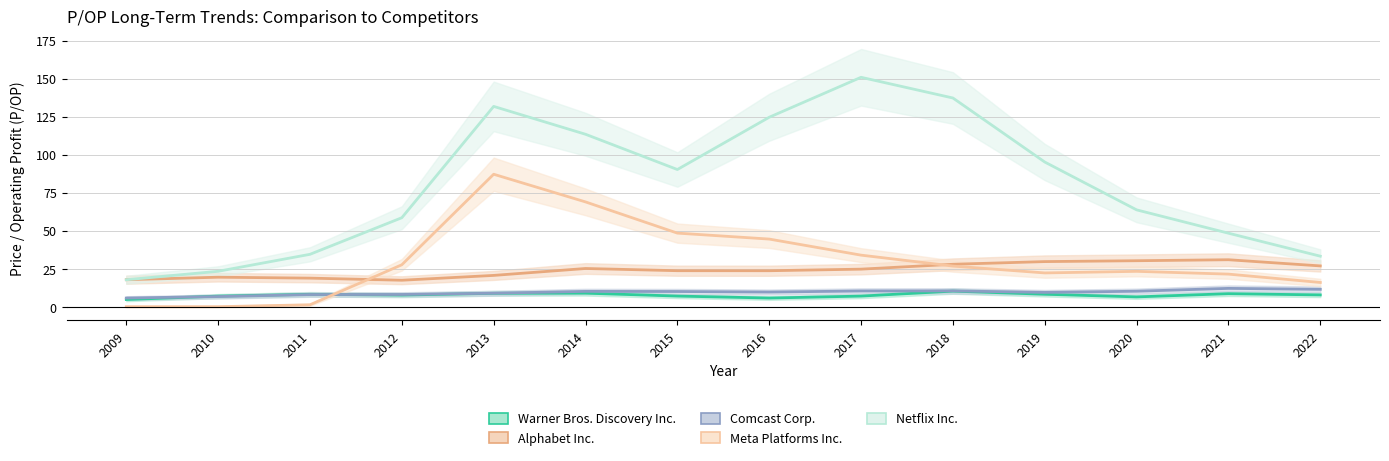

How many lines are shown in the chart?

5